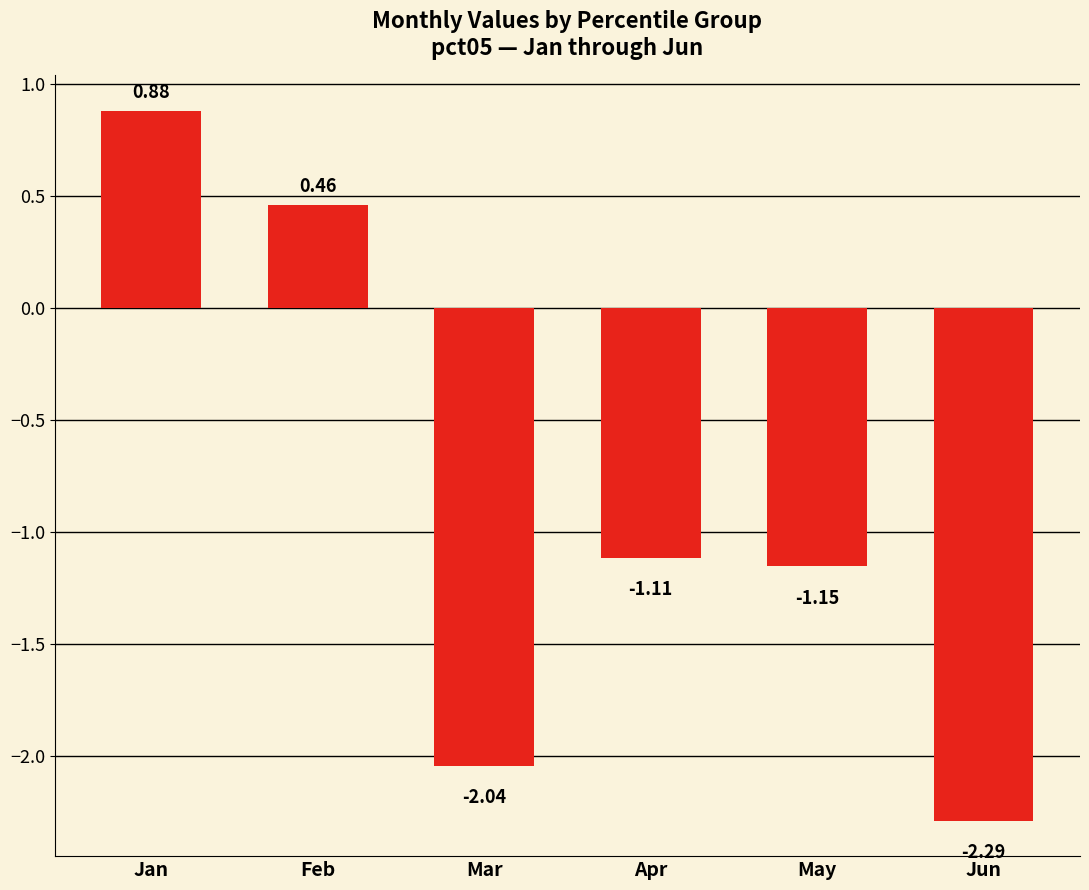

What is the difference between the values at Jun and Feb?

2.7